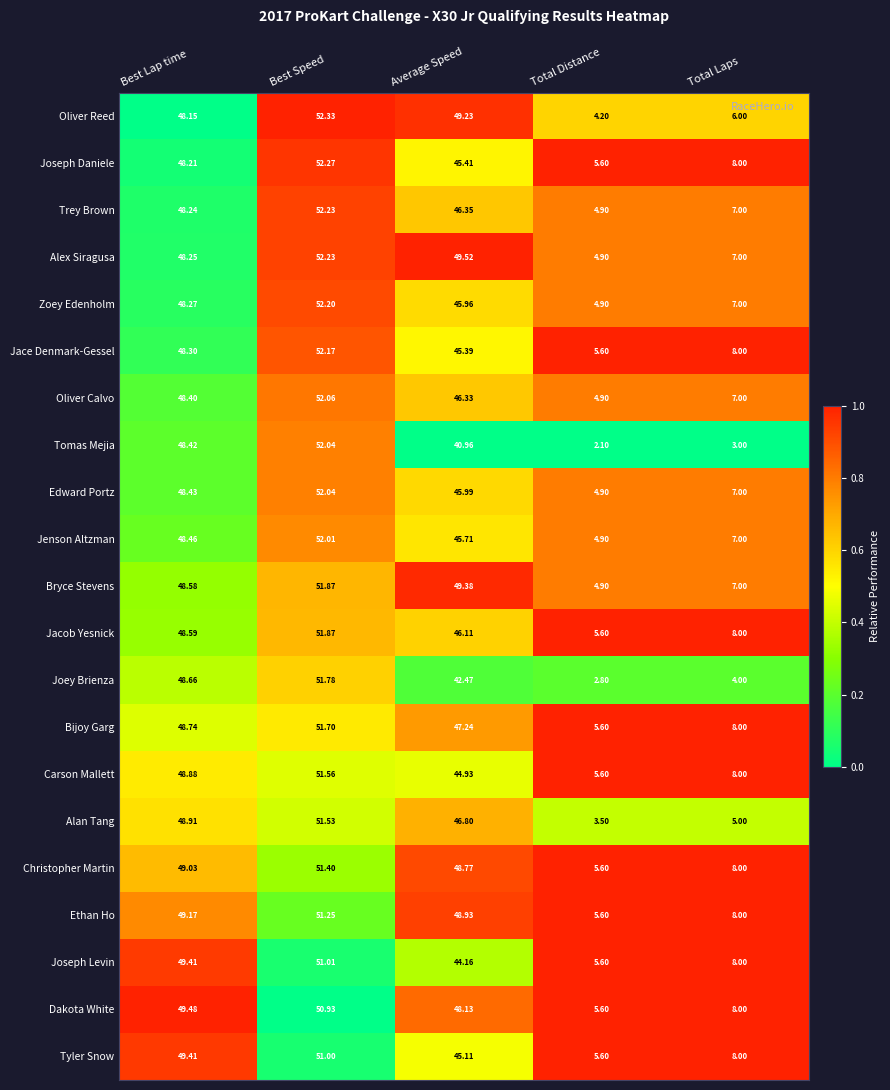

At which label does Dakota White reach its peak?

Best Speed